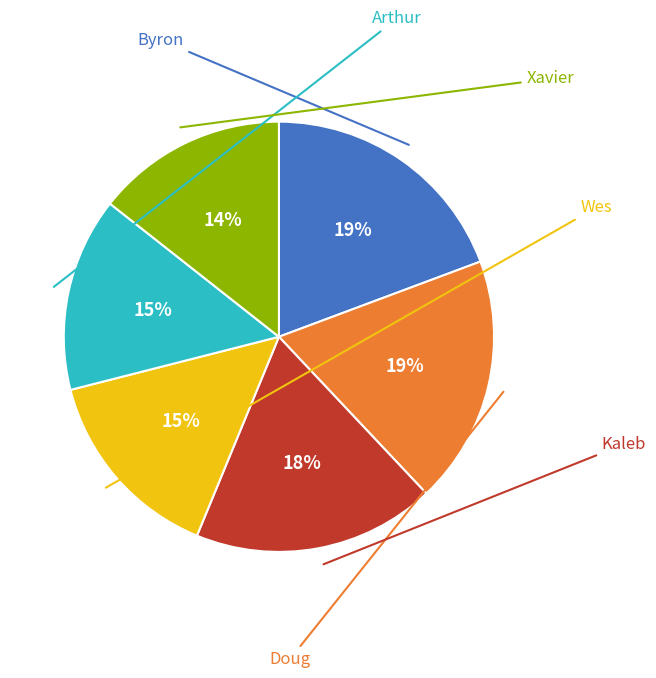

Is there any slice that represents more than half of the pie?

No